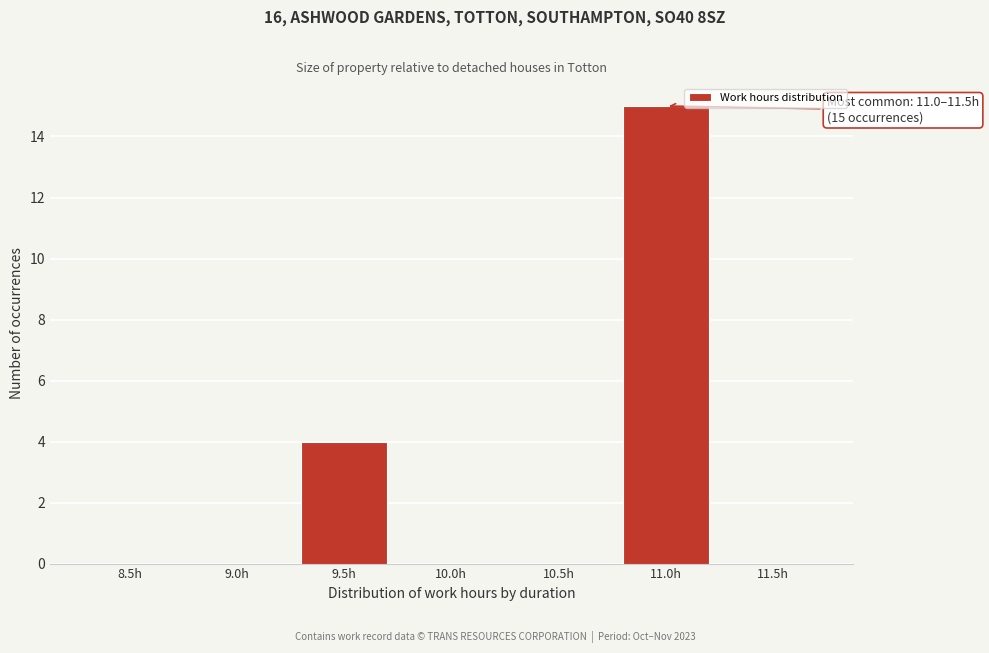

Reading right to left, extract all data points from this chart.

11.5h=0	11.0h=15	10.5h=0	10.0h=0	9.5h=4	9.0h=0	8.5h=0